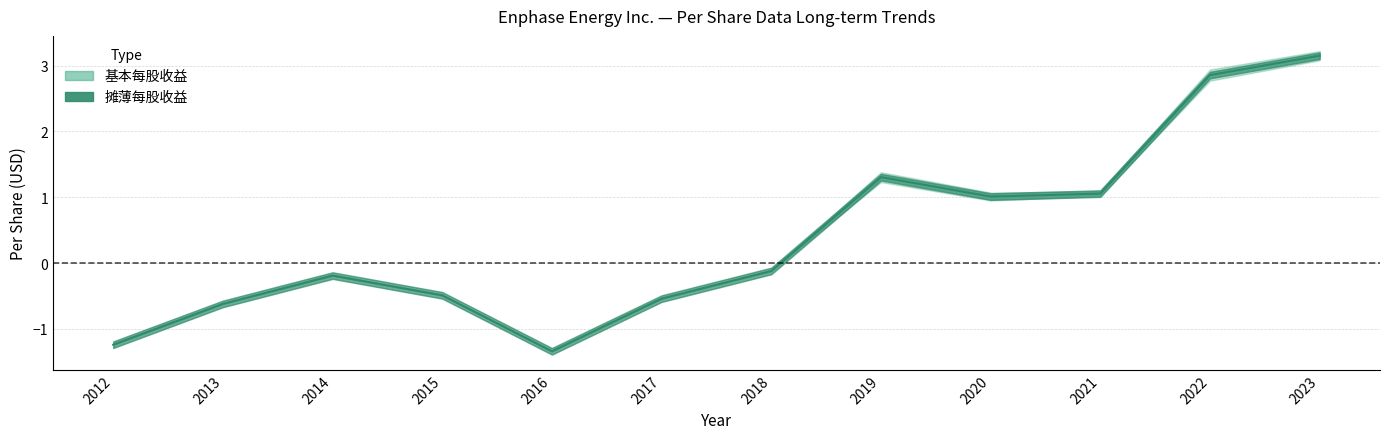

What is the difference between the 基本每股收益 values at 2015 and 2018?

0.4